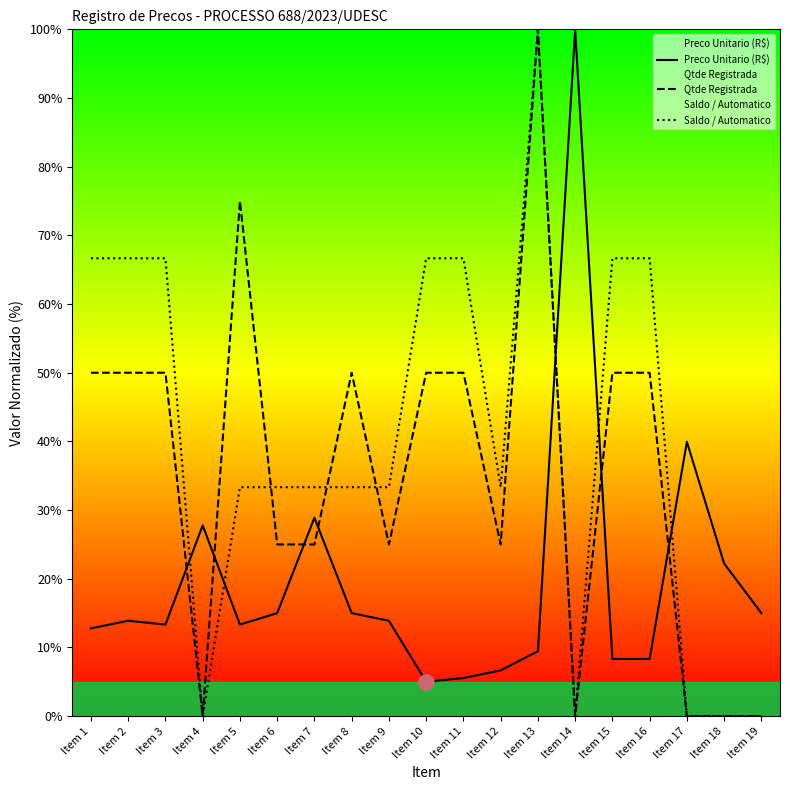

Which series reaches the maximum Y coordinate?

Preco Unitario (R$)